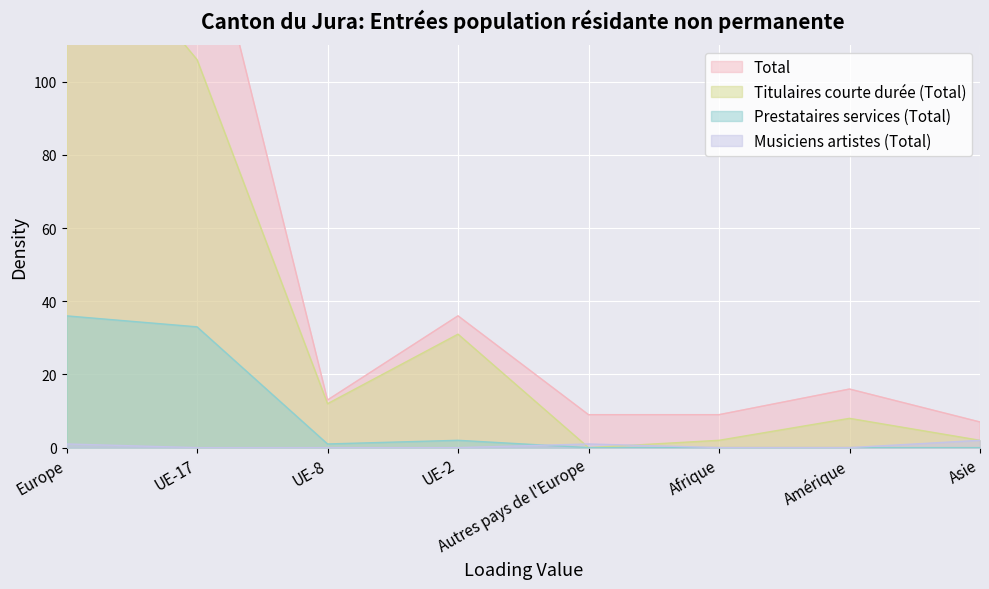

Is it true that Musiciens artistes (Total) equals 0 at Amérique?

True